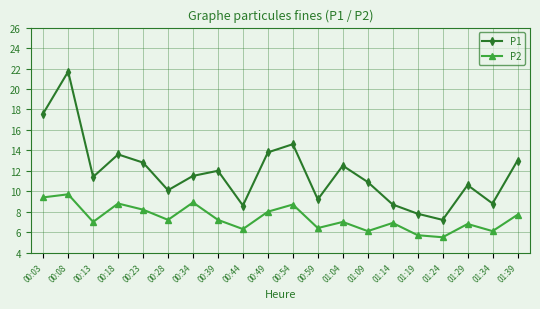

What is the approximate value of P2 at 00:54?

8.7